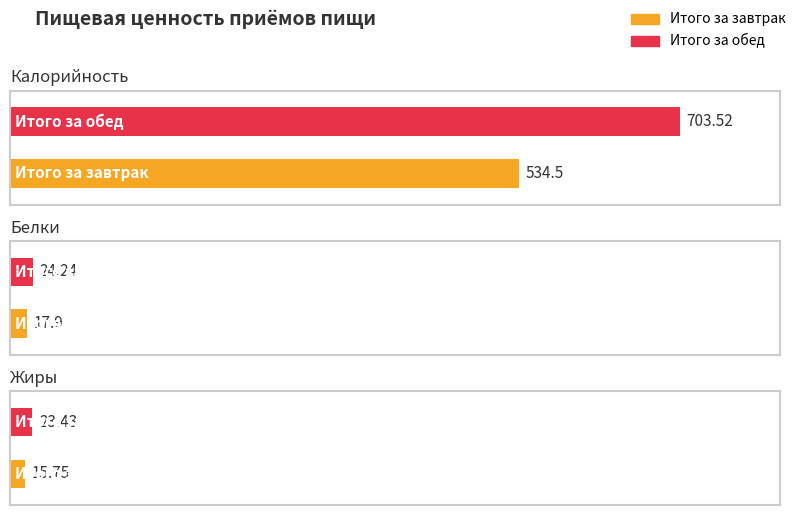

What position from the left is Итого за завтрак?

1